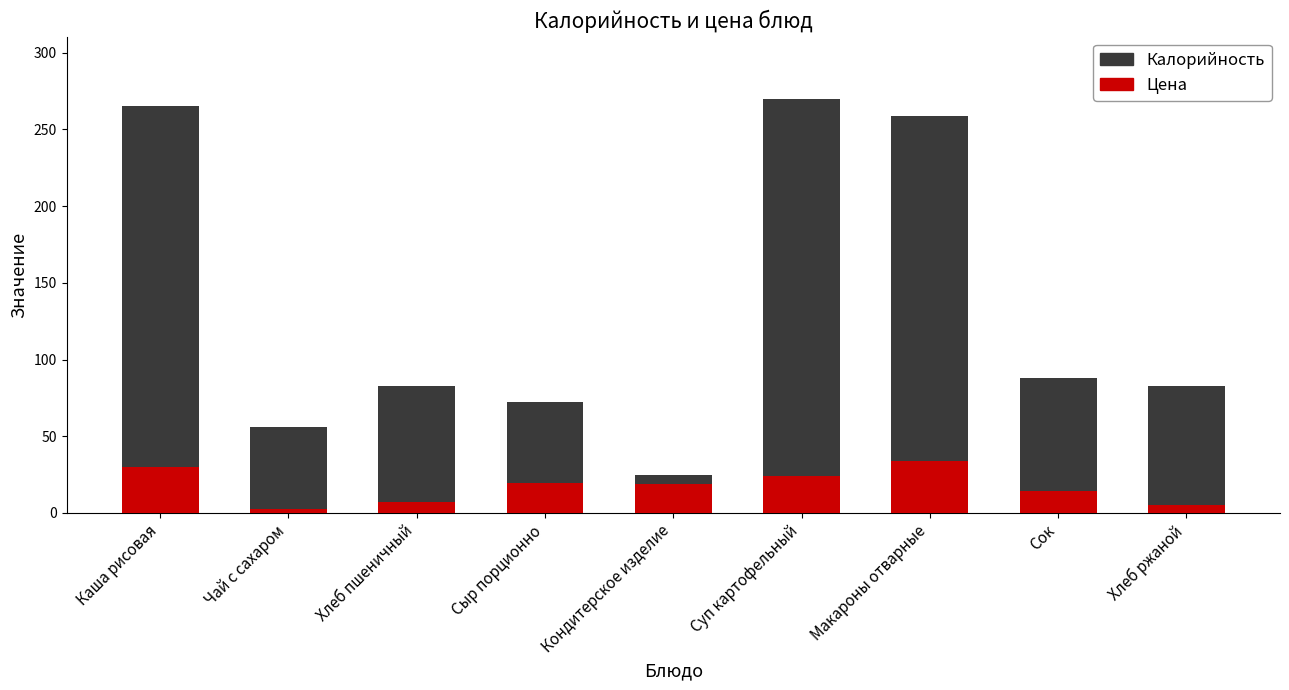

What is the total value across all series at Кондитерское изделие?

43.6